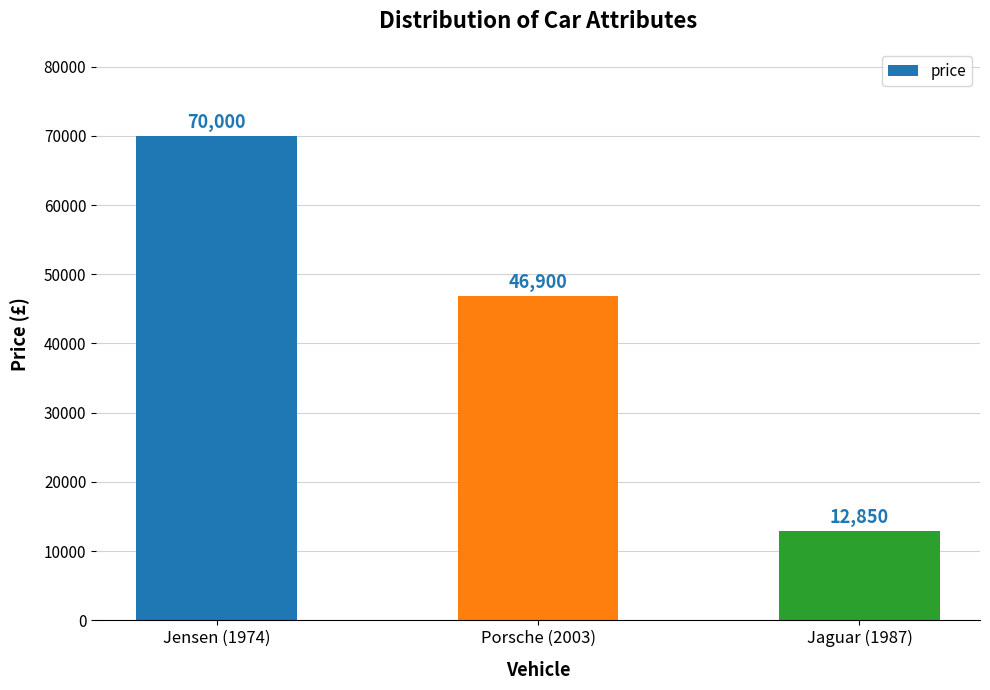

What is the sum of all values?

129750